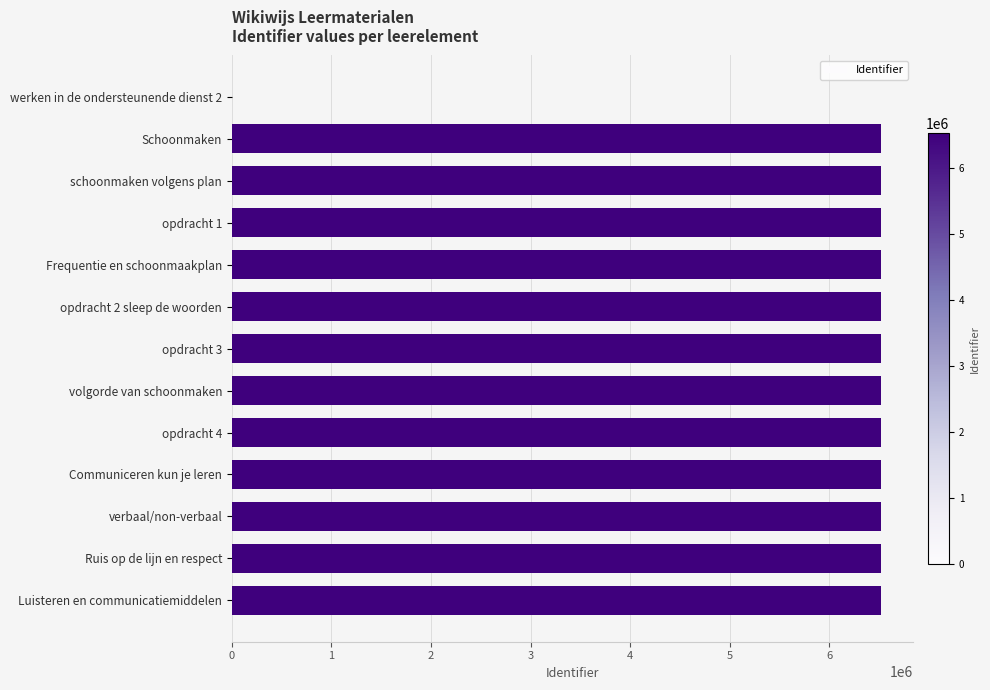

What is the ratio of the value at opdracht 1 to the value at schoonmaken volgens plan?

1.0